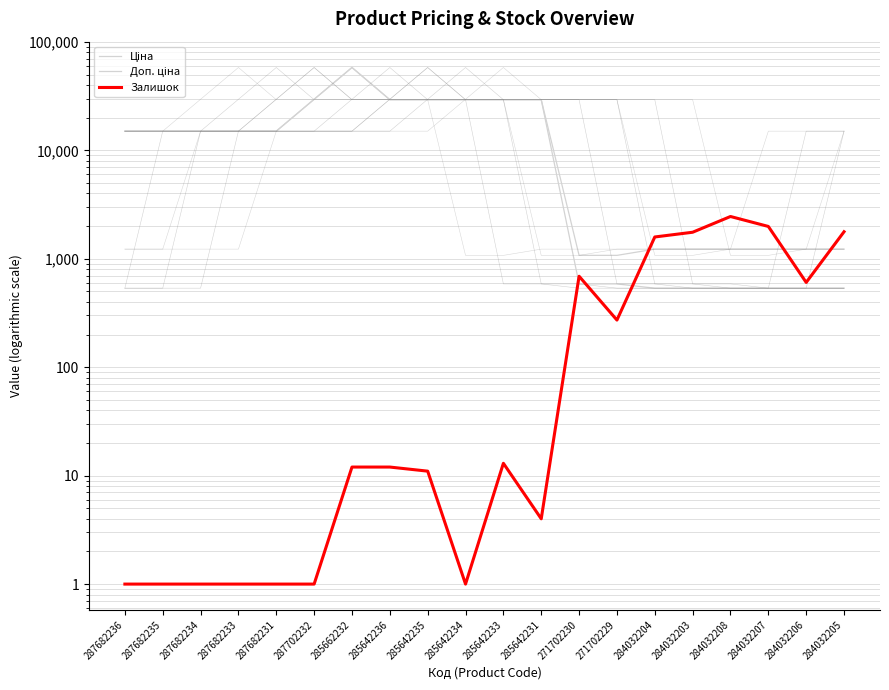

What is the average value of the Доп. ціна series?

15933.4